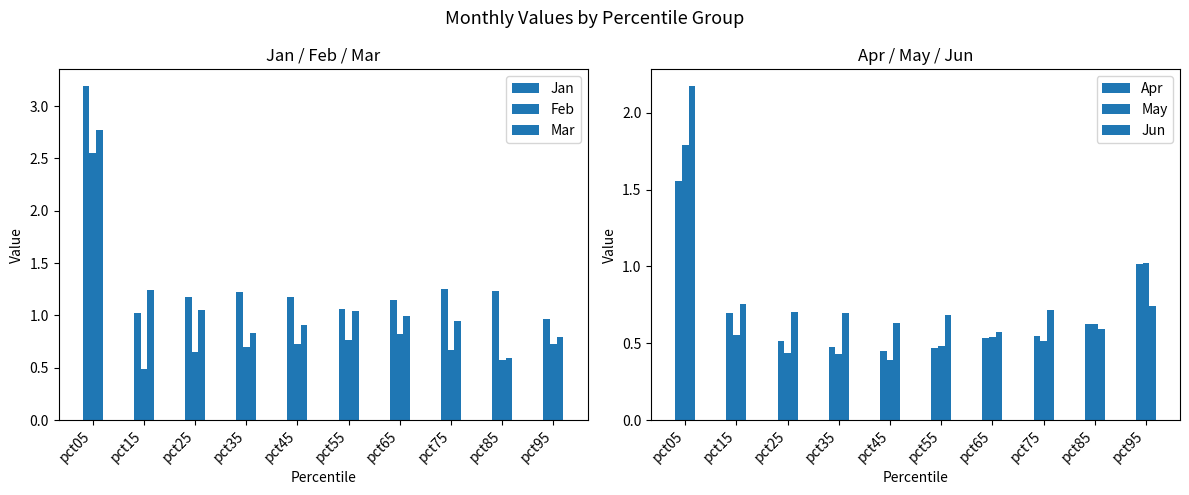

How many distinct data groups are displayed?

6